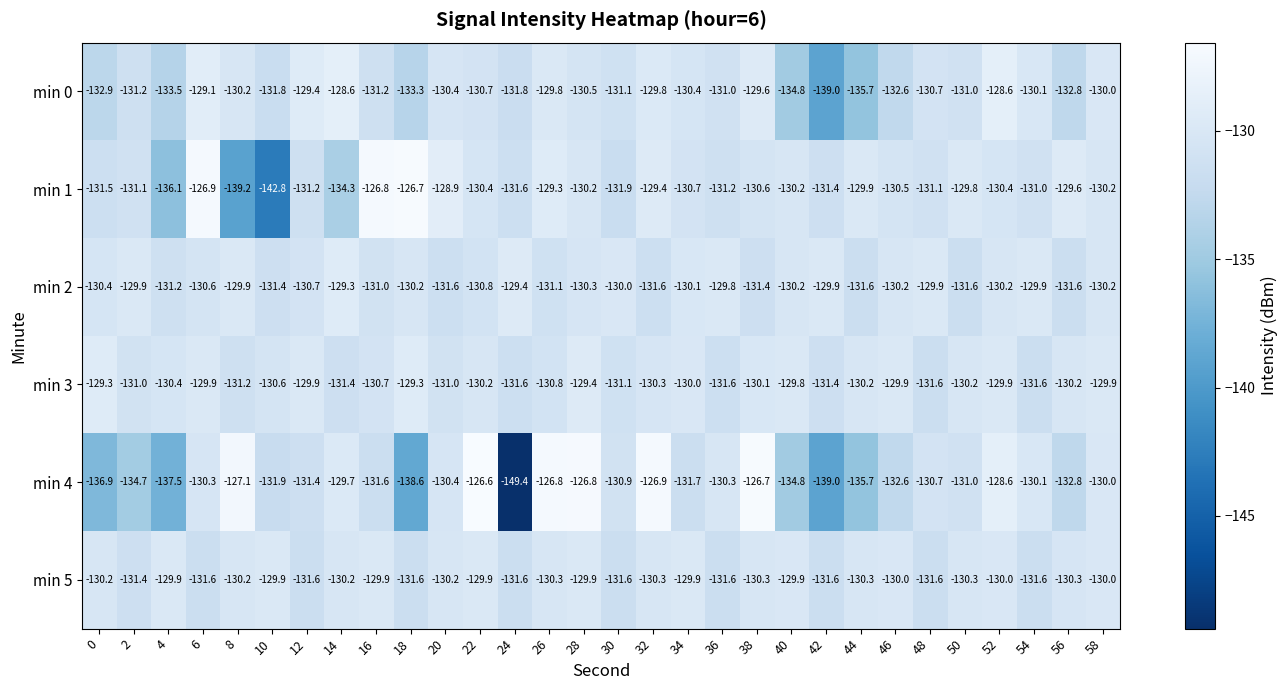

How many data points does each series have?

30